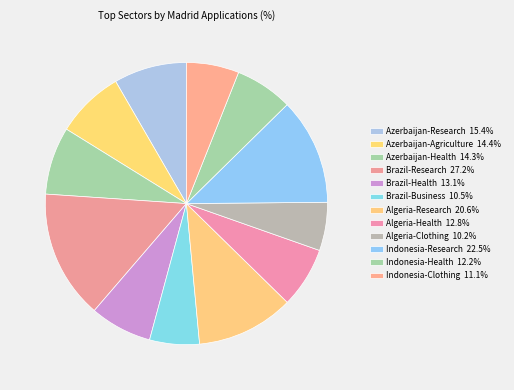

How many slices are in this pie chart?

12